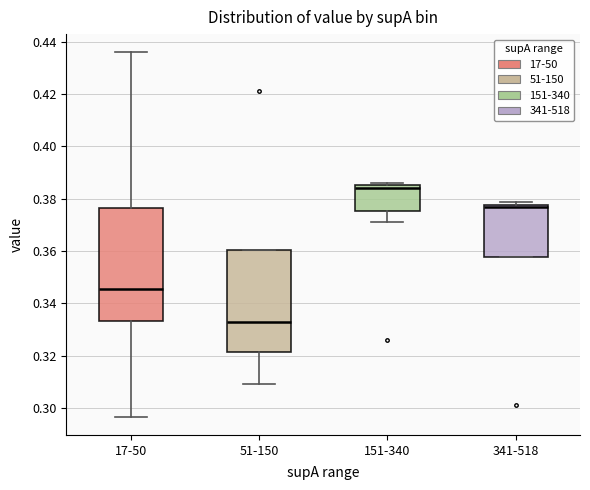

Which box is the tallest, from its lower edge to its upper edge?

17-50